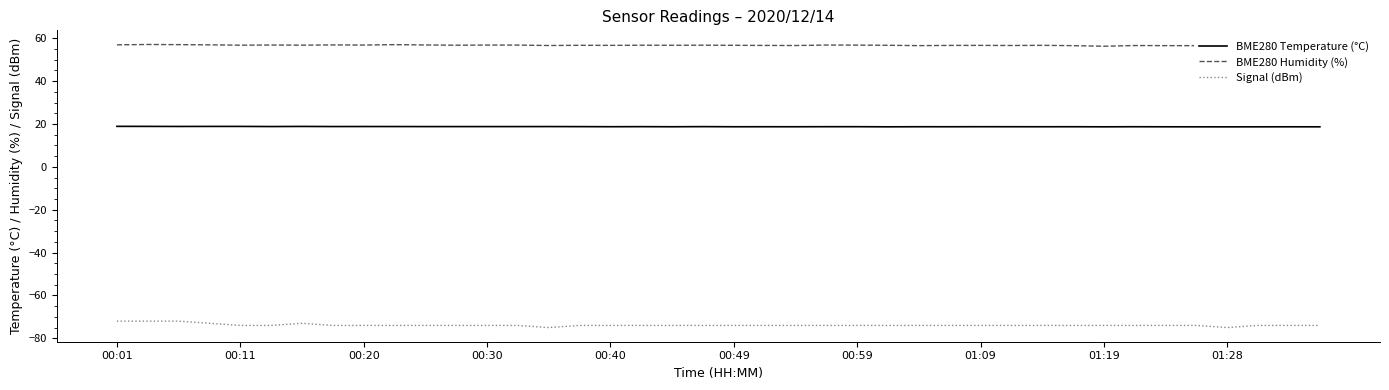

Which series has the largest total across all categories?

BME280 Humidity (%)